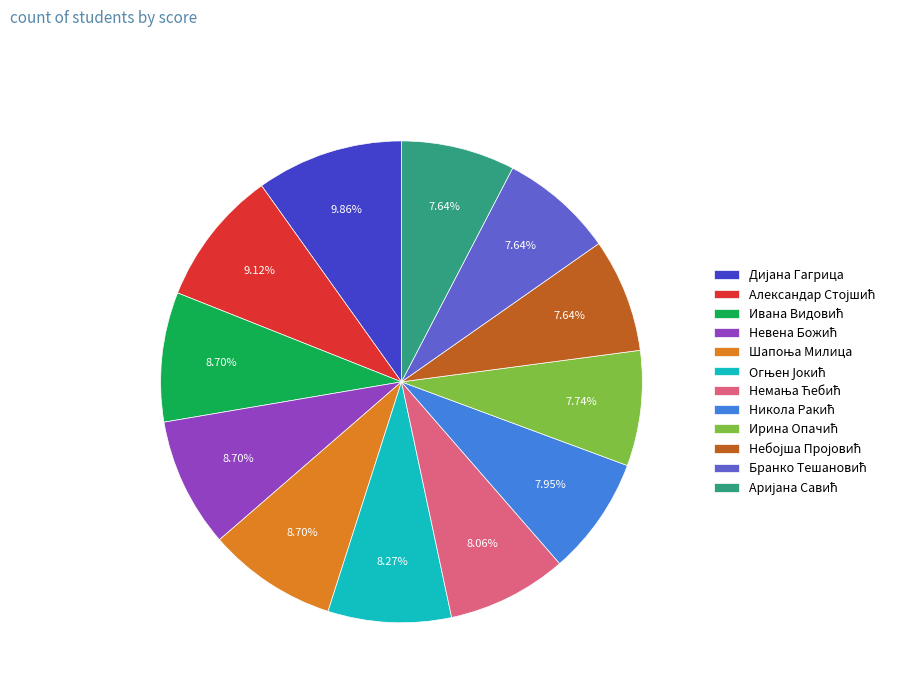

Is there a majority slice in this chart?

No